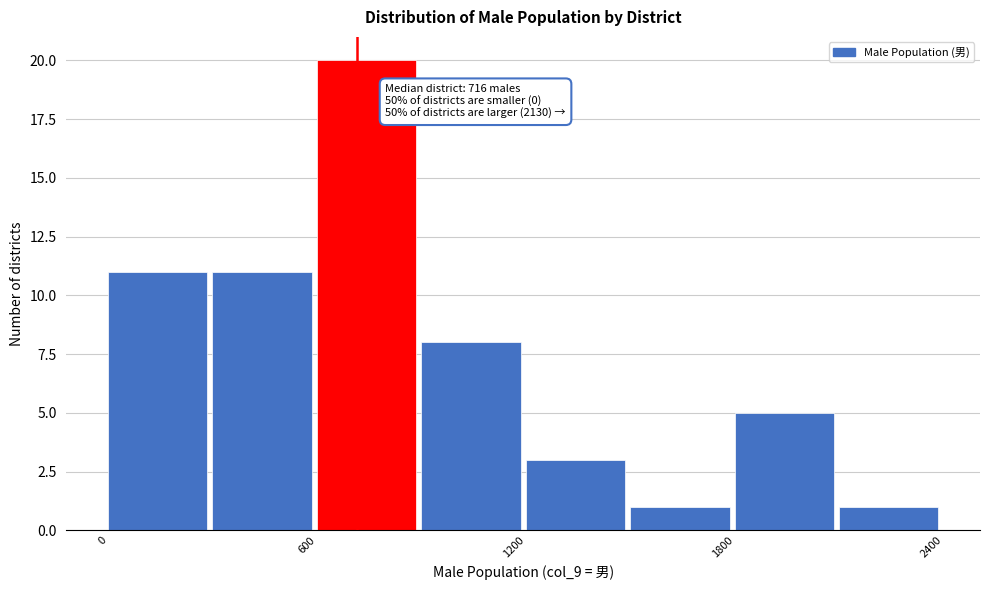

Read against the x-axis, roughly where is the centre of the tallest bar?

700